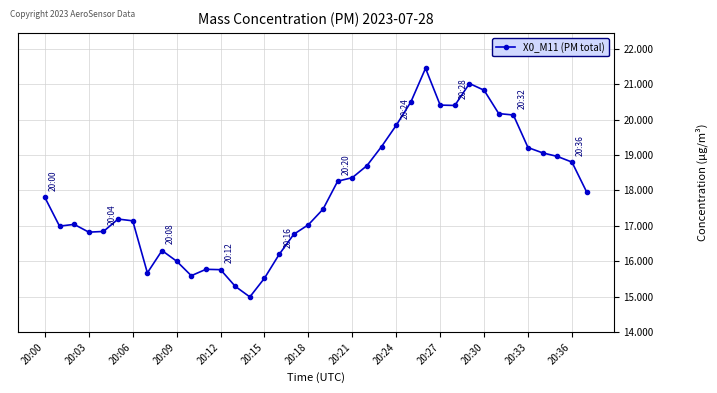

What is the smallest value displayed?

15.0